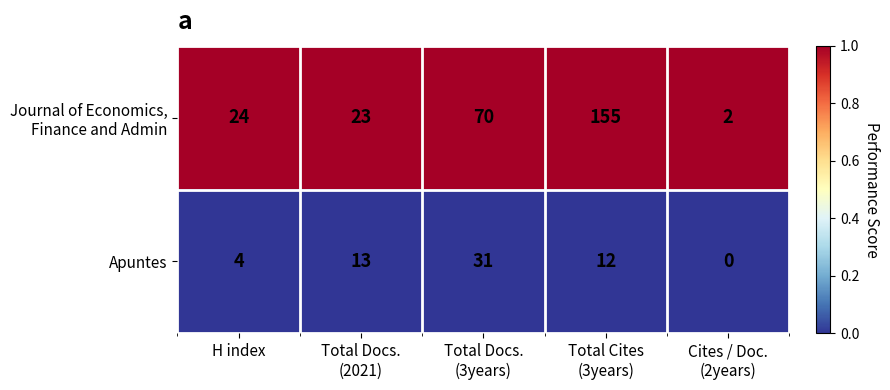

What is the total value across all series at H index?

28